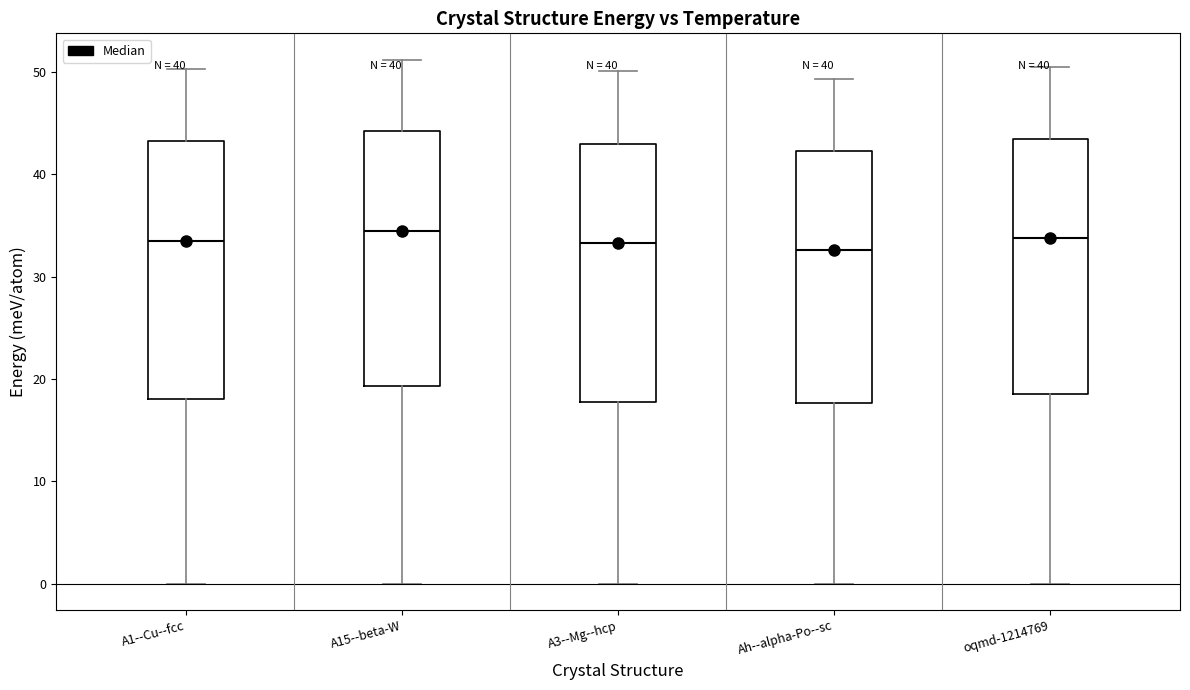

Reading left to right, read every box against the y-axis: the position of its median line, the range the box covers, and the ends of its whiskers. The values are not printed on the chart, so give them approximately, as read against the axis.

A1--Cu--fcc: median 33, box 18 to 43, whiskers 0 to 50
A15--beta-W: median 35, box 19 to 44, whiskers 0 to 51
A3--Mg--hcp: median 33, box 18 to 43, whiskers 0 to 50
Ah--alpha-Po--sc: median 33, box 18 to 42, whiskers 0 to 49
oqmd-1214769: median 34, box 19 to 43, whiskers 0 to 50